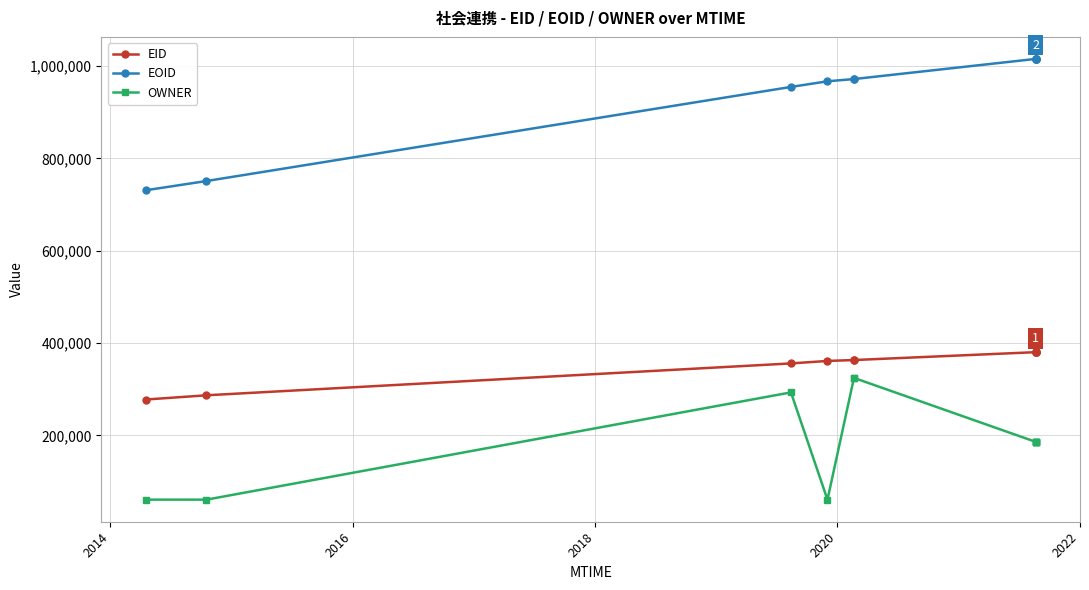

How many data points does each series have?

11